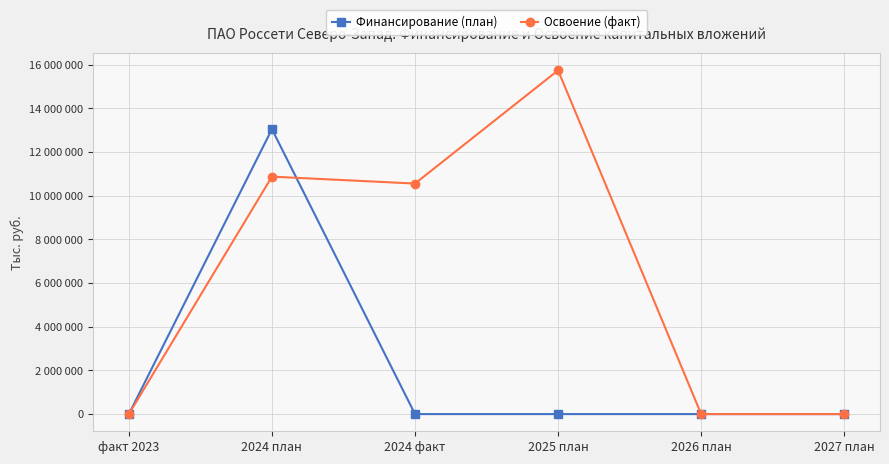

Reading left to right, extract all data points from this chart.

Финансирование (план): 0	13051387	0	0	0	0
Освоение (факт): 0	10876156	10559375	15745395	0	0